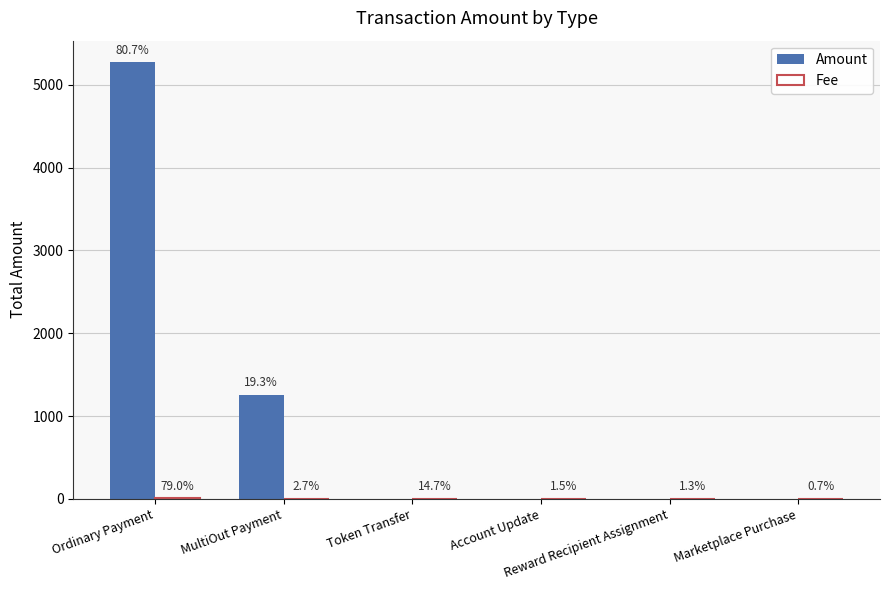

How many groups of bars are there?

6